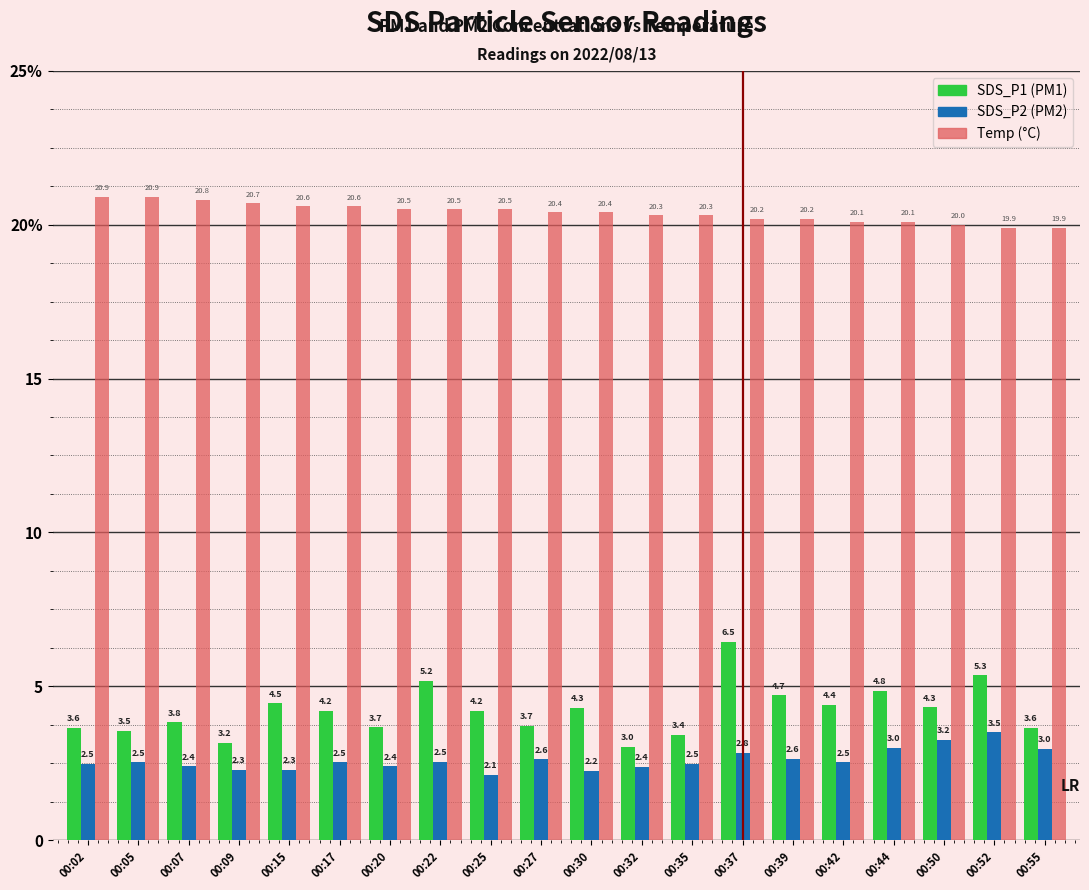

Does the chart contain any negative values?

No